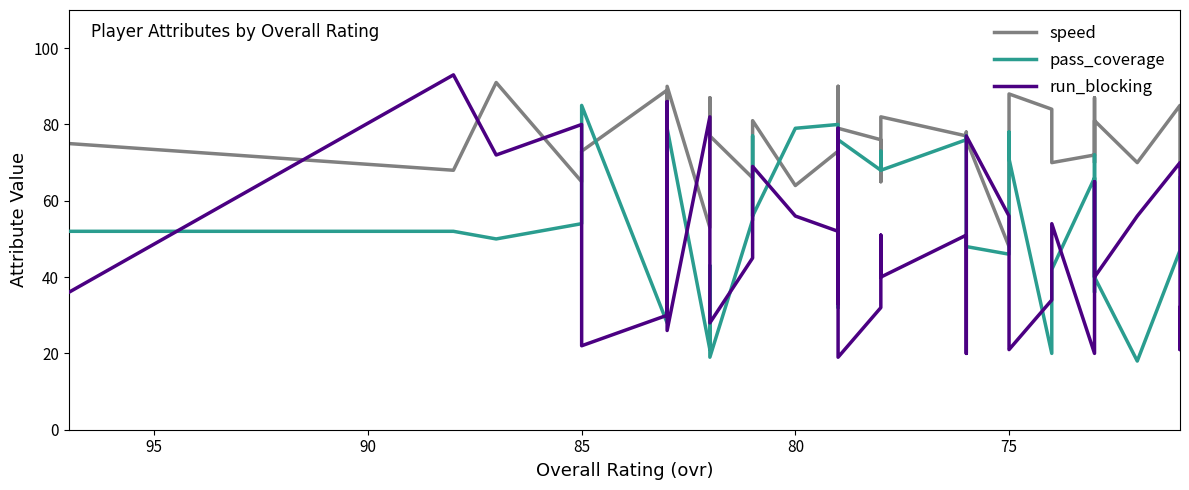

At how many categories does at least one series exceed 34?

40